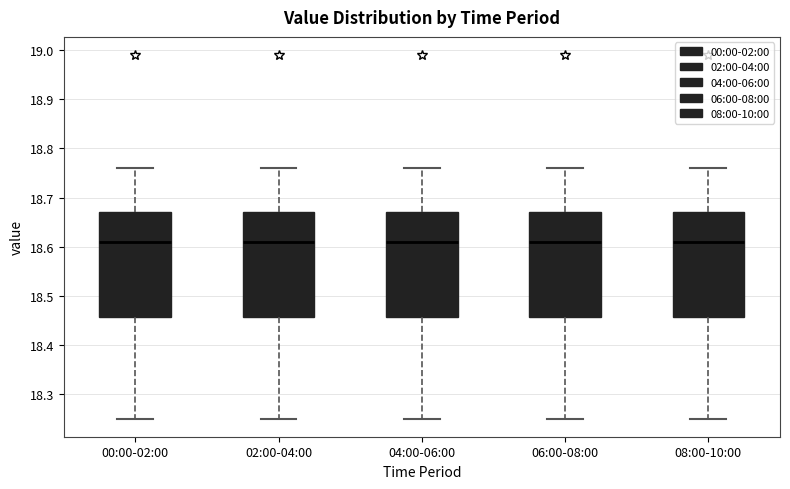

Reading left to right, transcribe this box plot: for each box, give where its median line is, the range the box spans, and where its two whiskers end, as read against the y-axis. The values are not printed on the chart, so give them approximately, as read against the axis.

00:00-02:00: median 18.61, box 18.46 to 18.67, whiskers 18.25 to 18.76
02:00-04:00: median 18.61, box 18.46 to 18.67, whiskers 18.25 to 18.76
04:00-06:00: median 18.61, box 18.46 to 18.67, whiskers 18.25 to 18.76
06:00-08:00: median 18.61, box 18.46 to 18.67, whiskers 18.25 to 18.76
08:00-10:00: median 18.61, box 18.46 to 18.67, whiskers 18.25 to 18.76